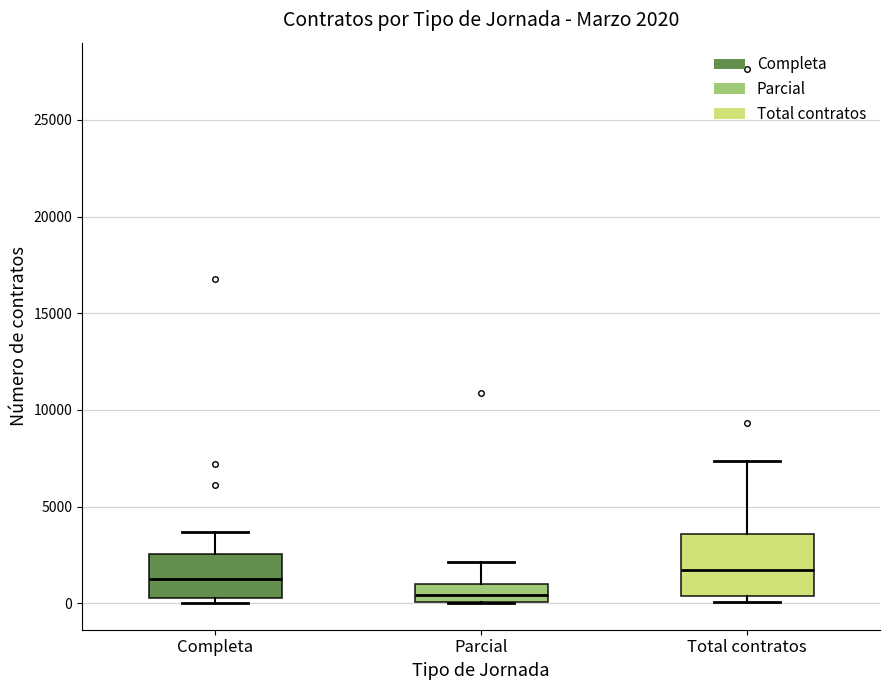

Which box has the lowest median line?

Parcial